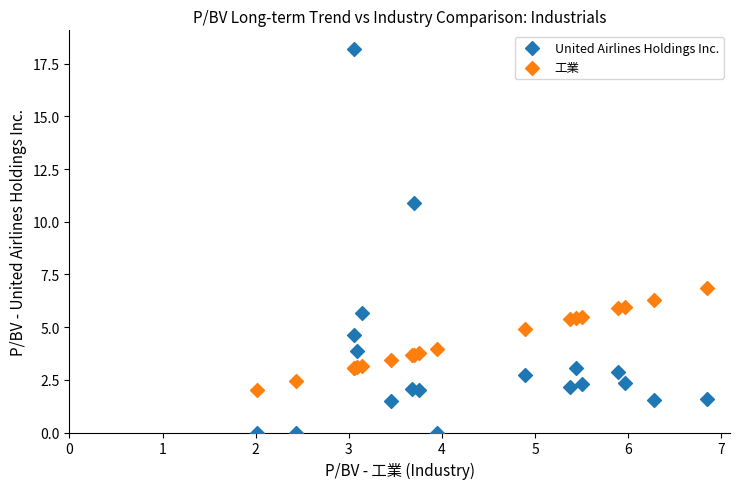

Which series has the widest spread of Y values?

United Airlines Holdings Inc.